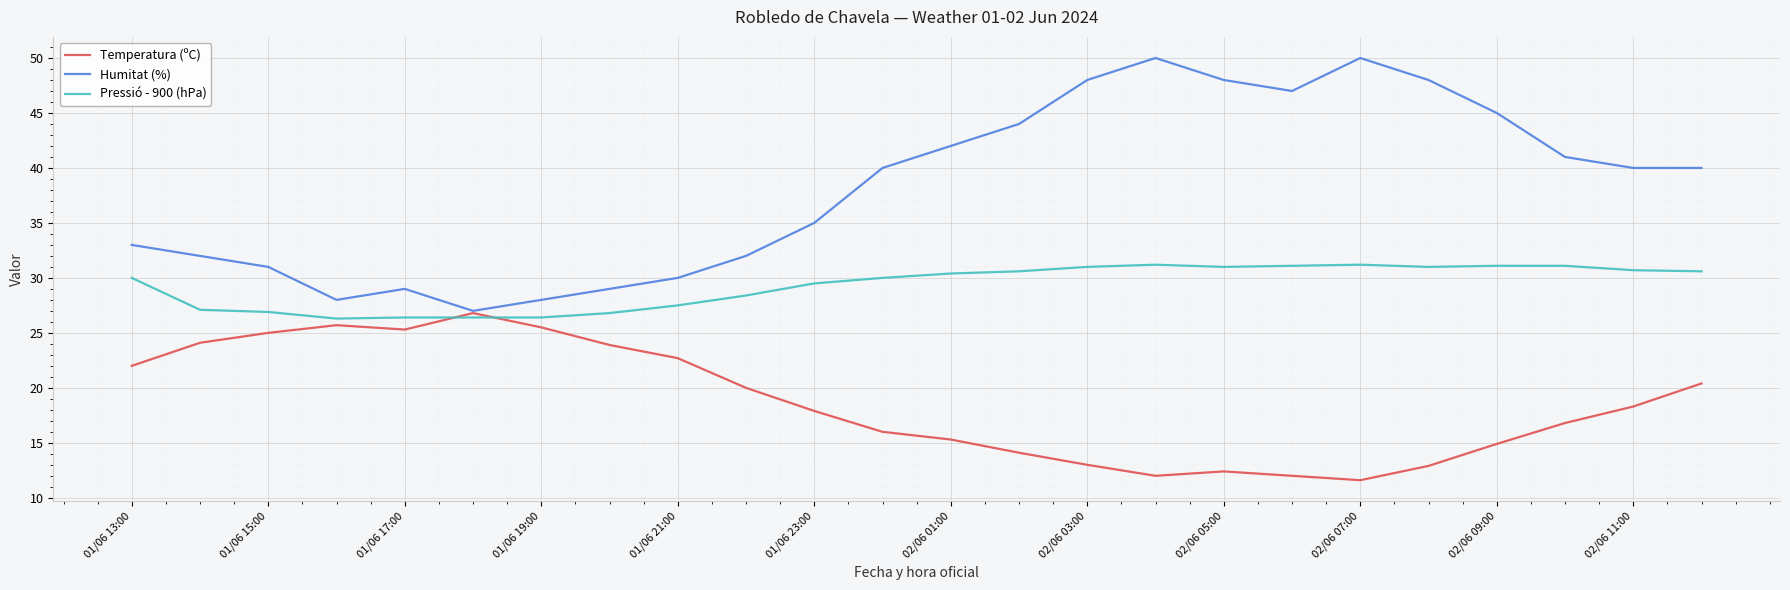

At how many categories does at least one series exceed 34?

14